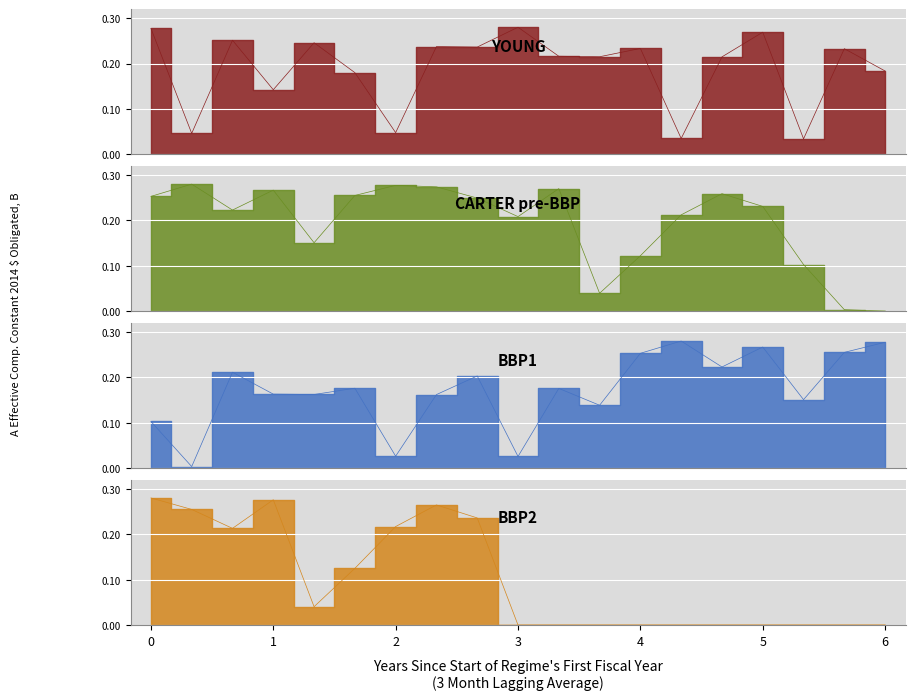

At how many categories does at least one series exceed 0?

19